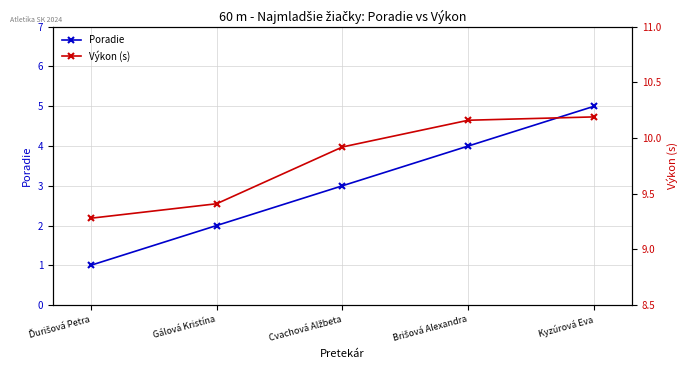

What is the value of the Výkon (s) point at the 3rd from the left?

9.9